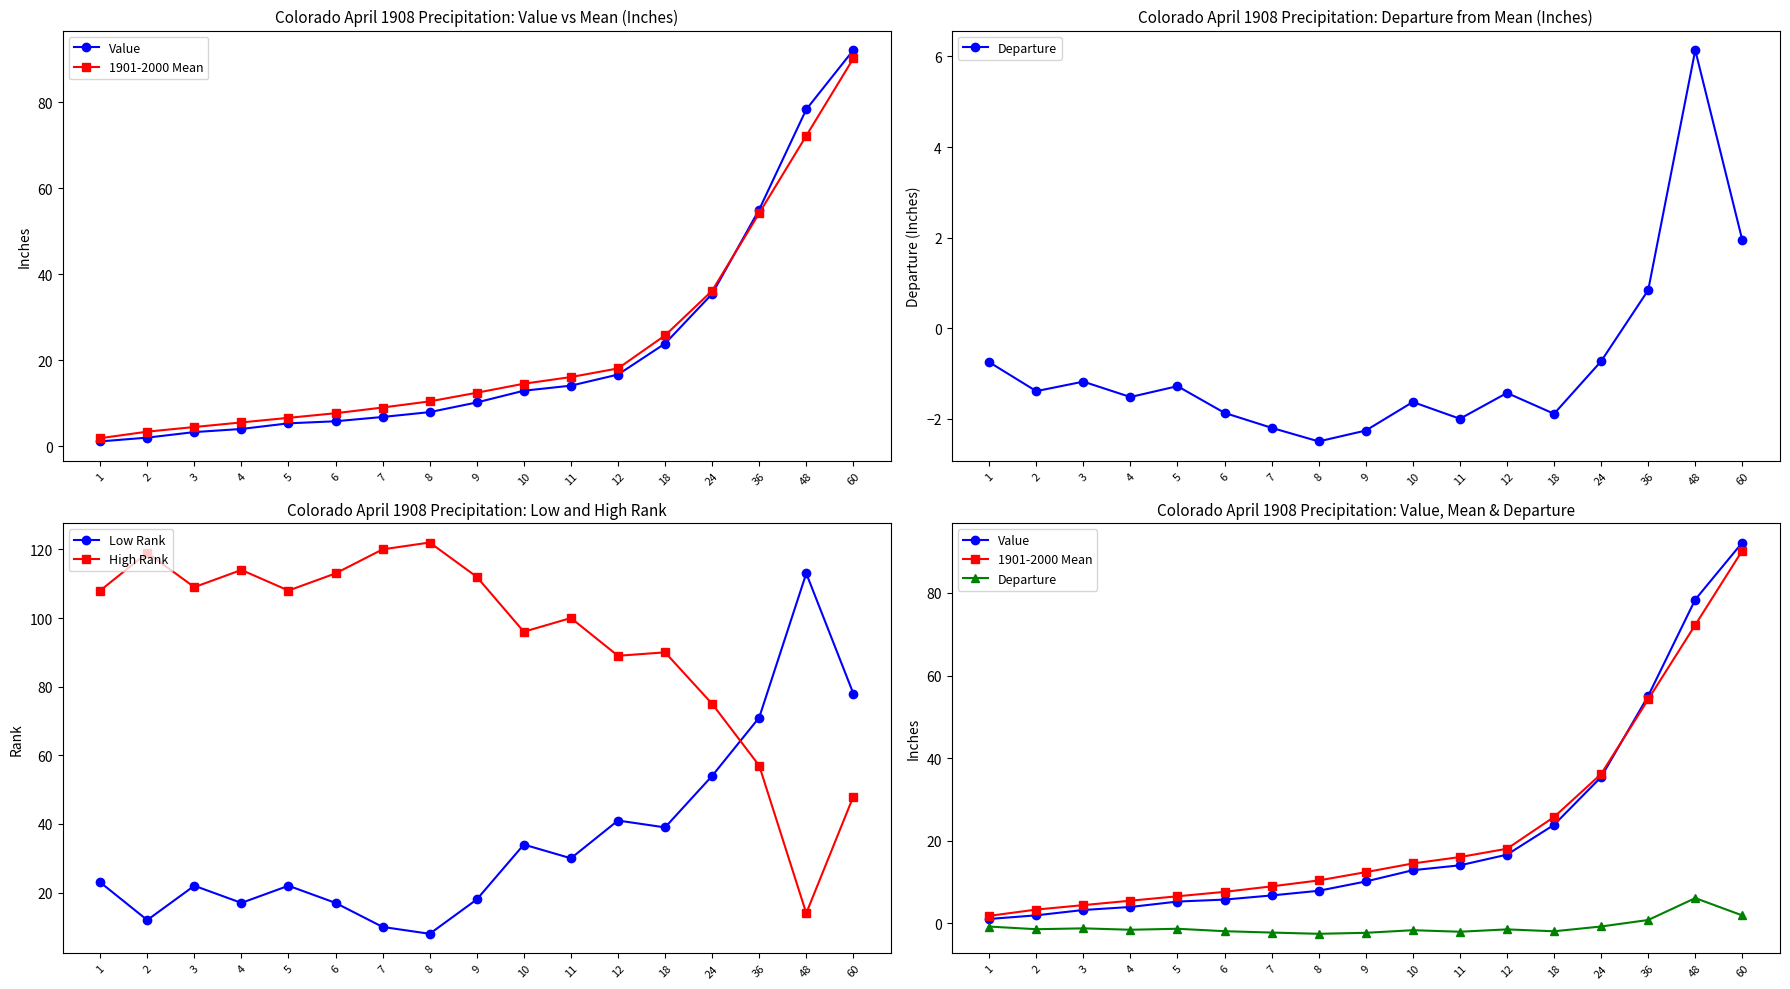

What value does the Value series have at 60?

92.2